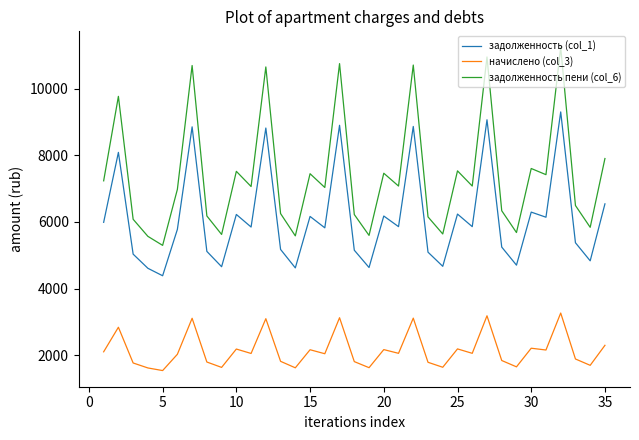

What is the lowest value of the задолженность (col_1) series?

4385.3